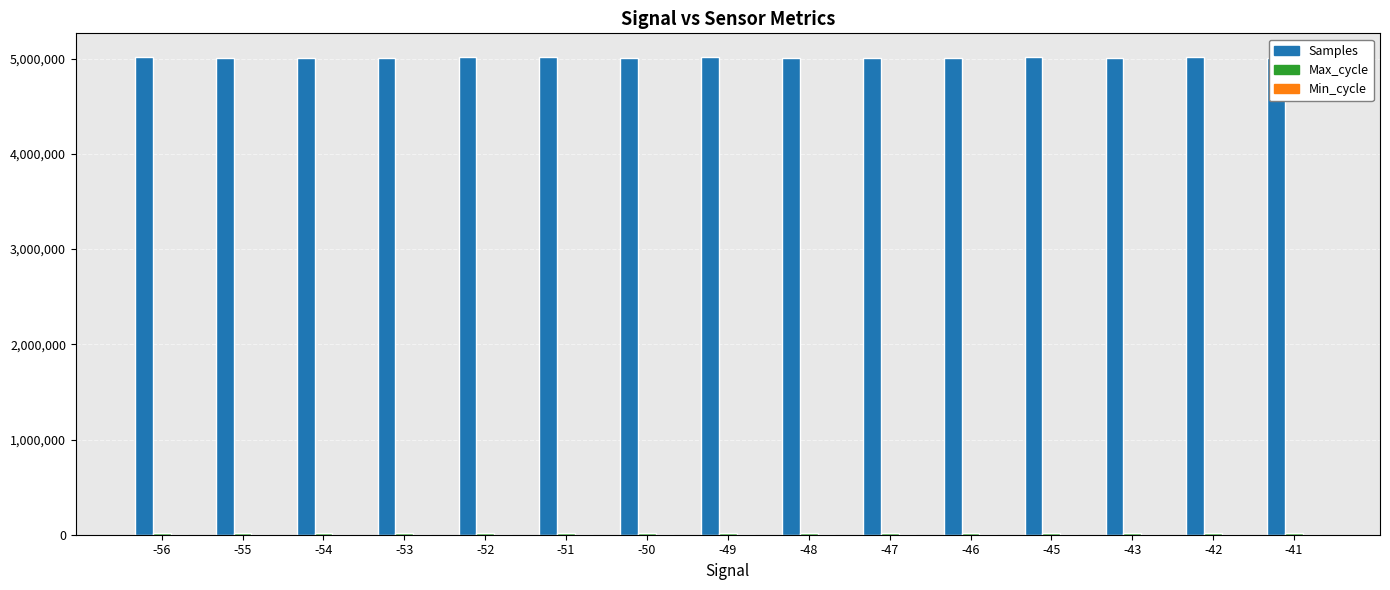

The value of Samples at -43 is 5006249. True or false?

True